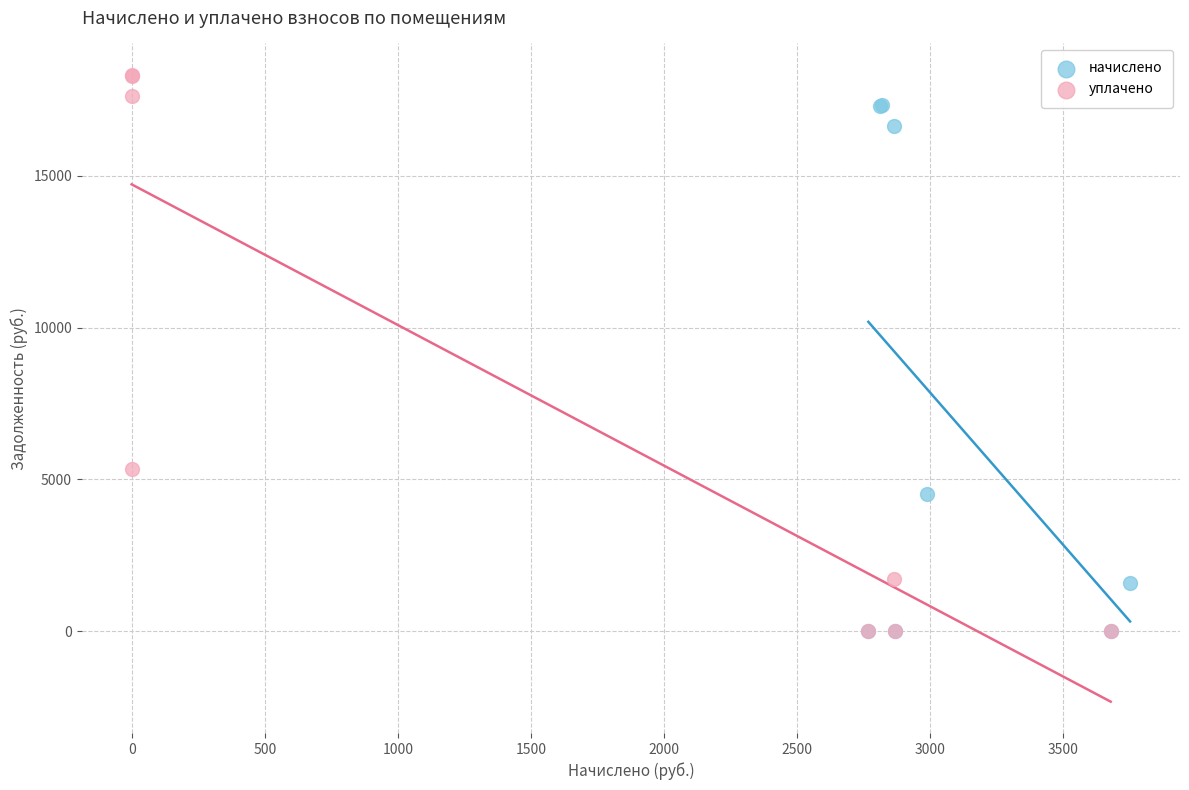

Which series reaches the maximum Y coordinate?

уплачено